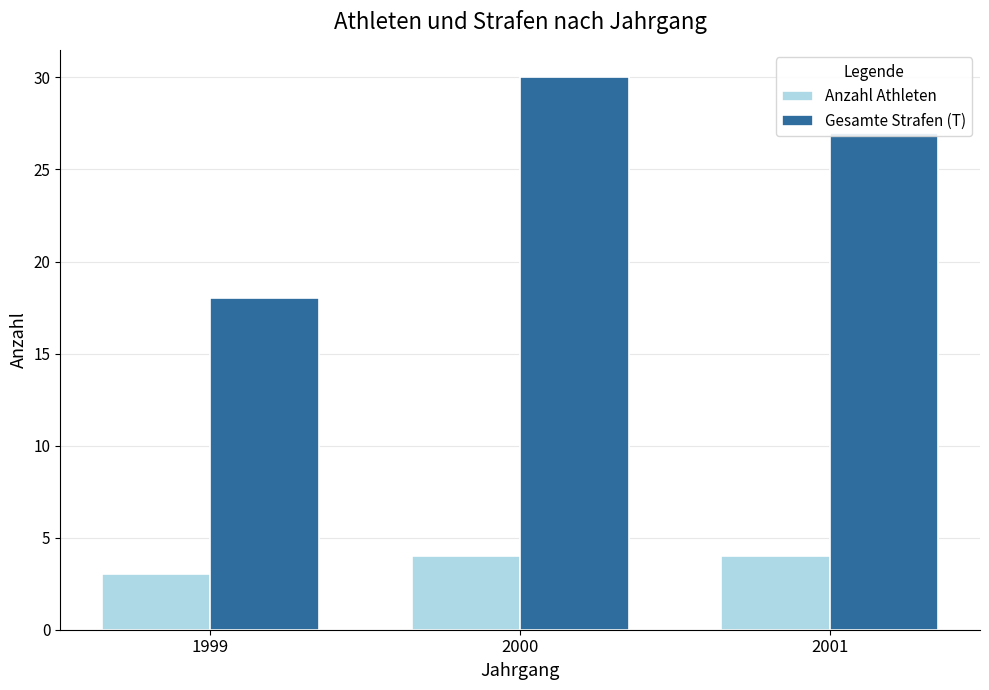

What is the difference between the maximum and minimum values in the Gesamte Strafen (T) series?

12